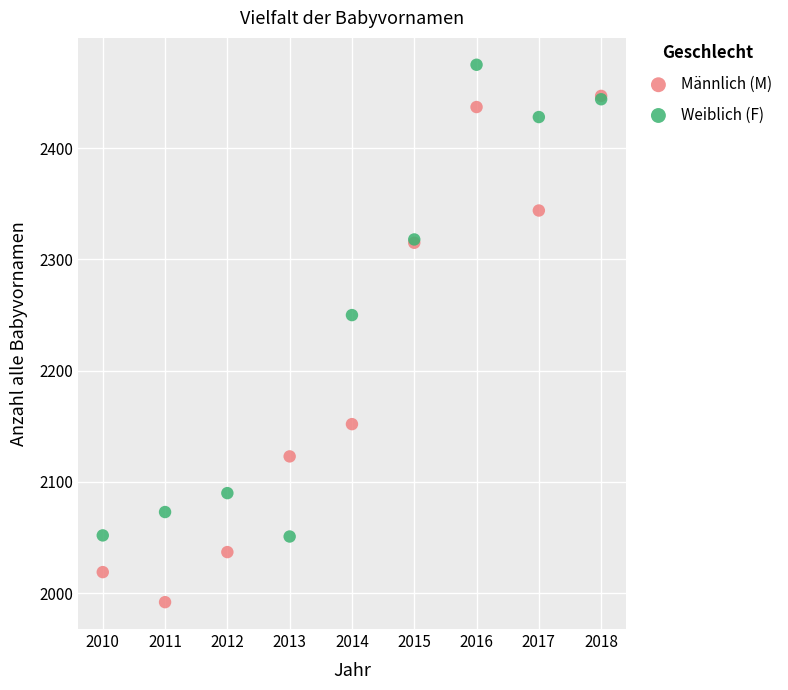

What are all the series names shown in the legend?

Männlich (M), Weiblich (F)